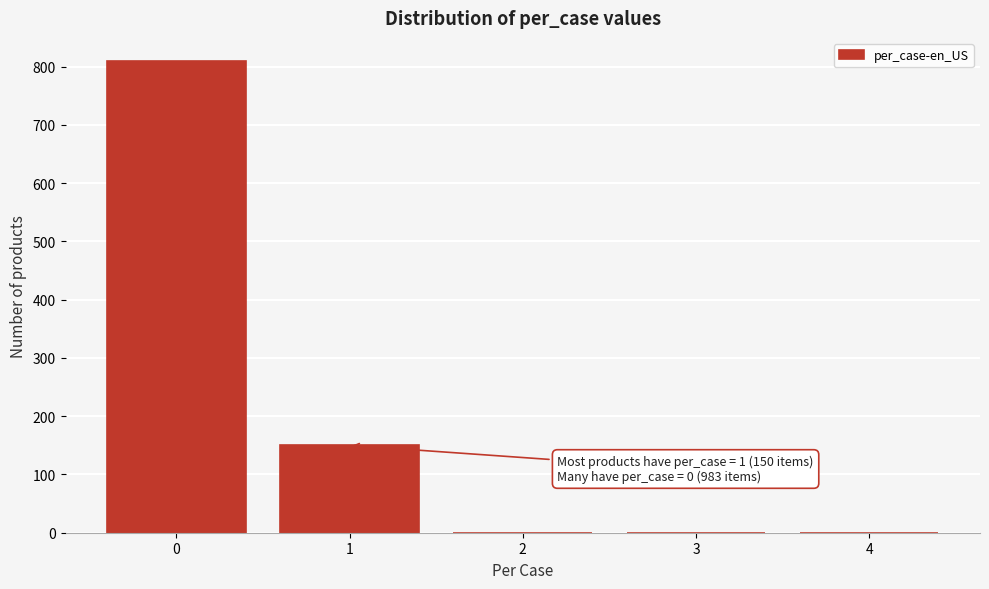

Which range on the x-axis has the tallest bar?

-0.5 to 0.5